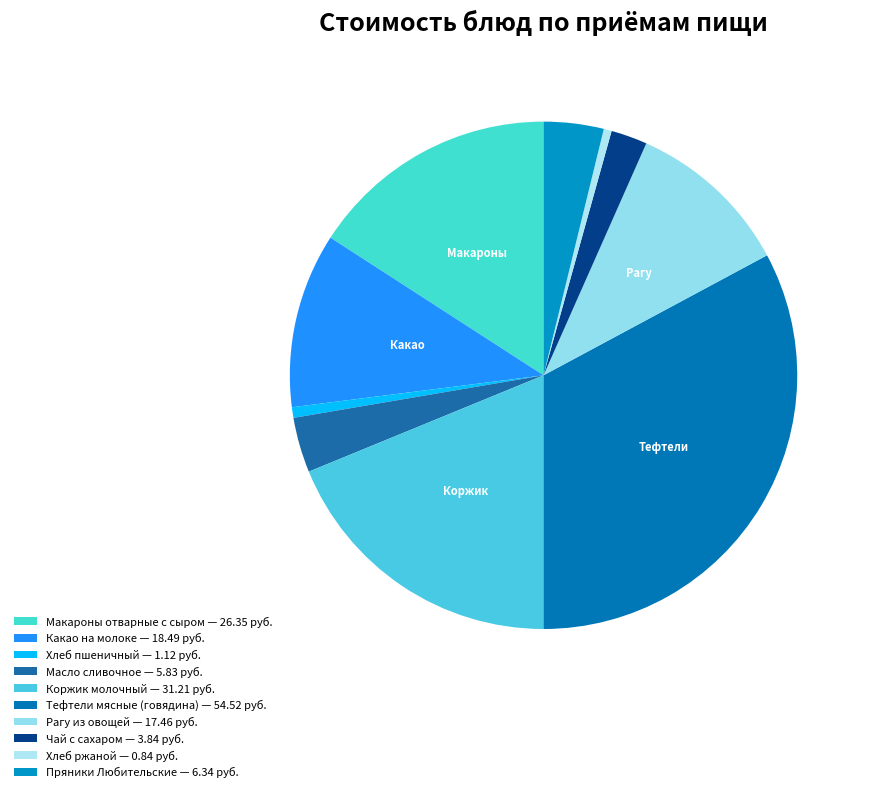

How many slices are in this pie chart?

10